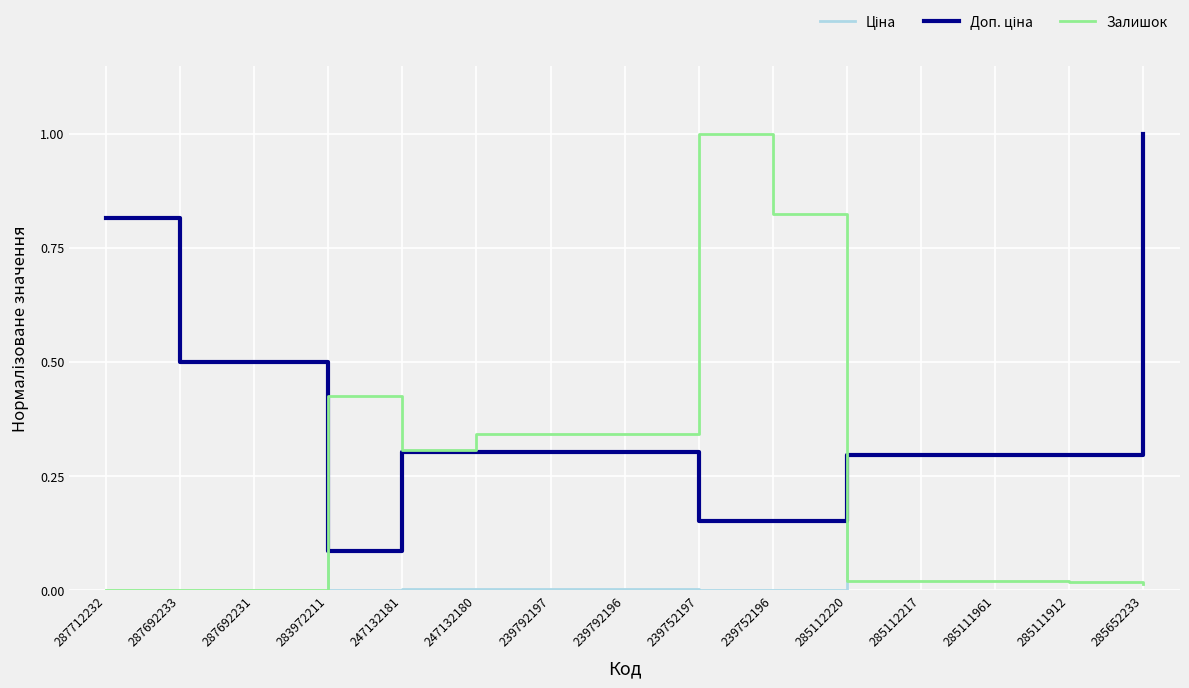

What is the maximum value for Залишок?

1.0